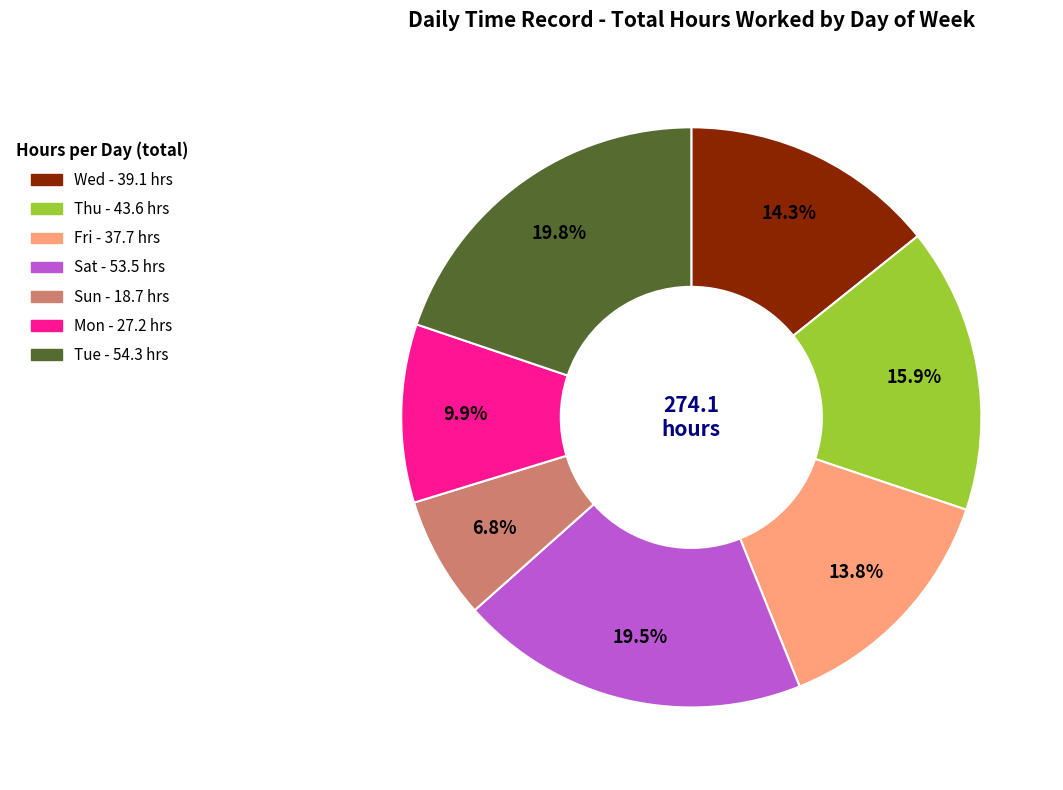

How many slices are in this pie chart?

7